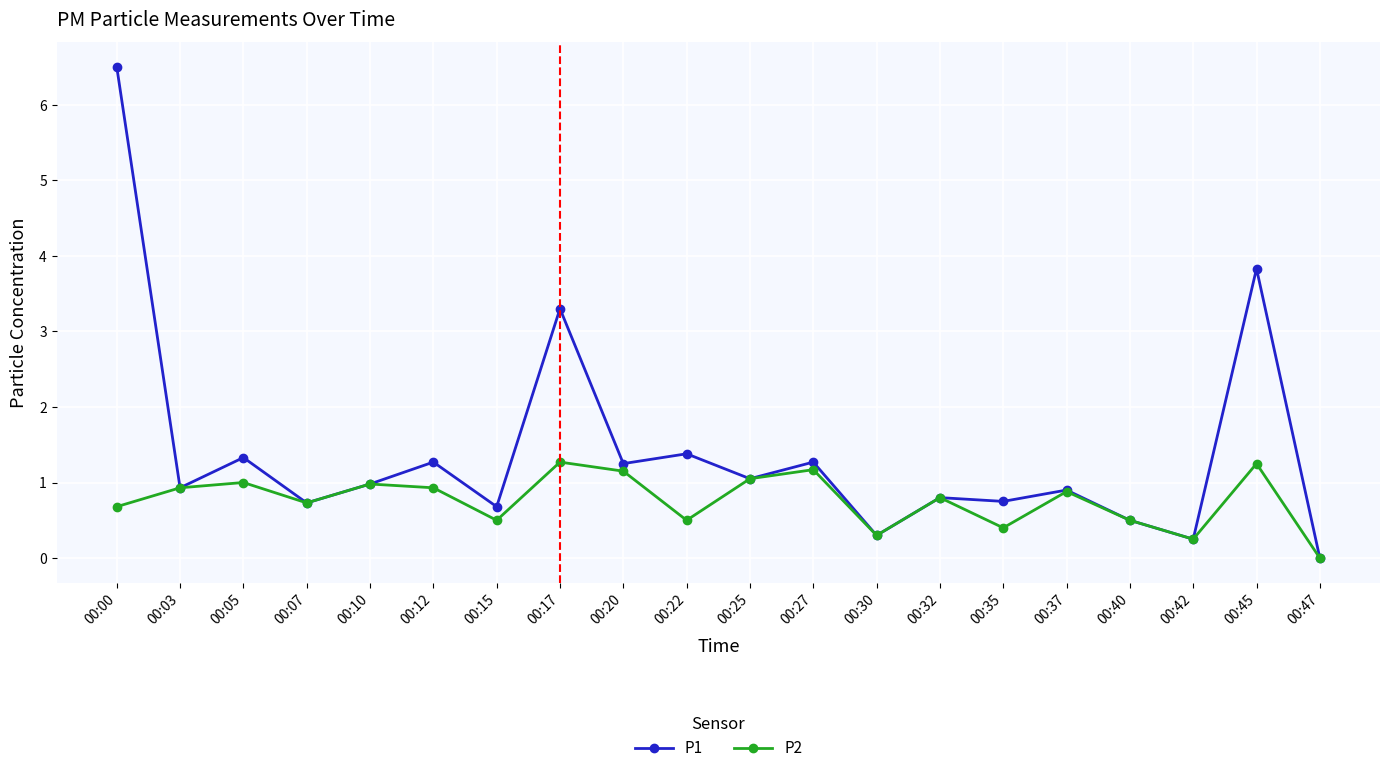

What is the difference between the maximum and second lowest values in the P2 series?

1.0